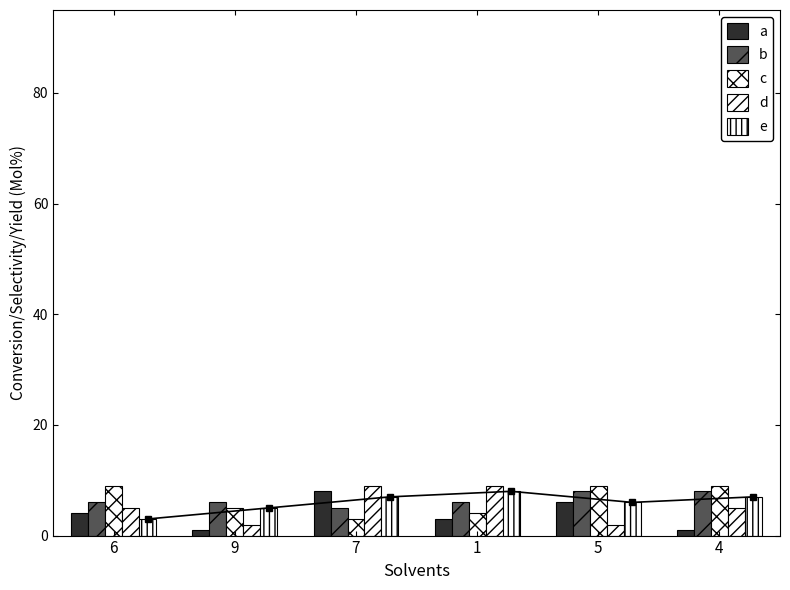

Which series has the widest spread of values?

a